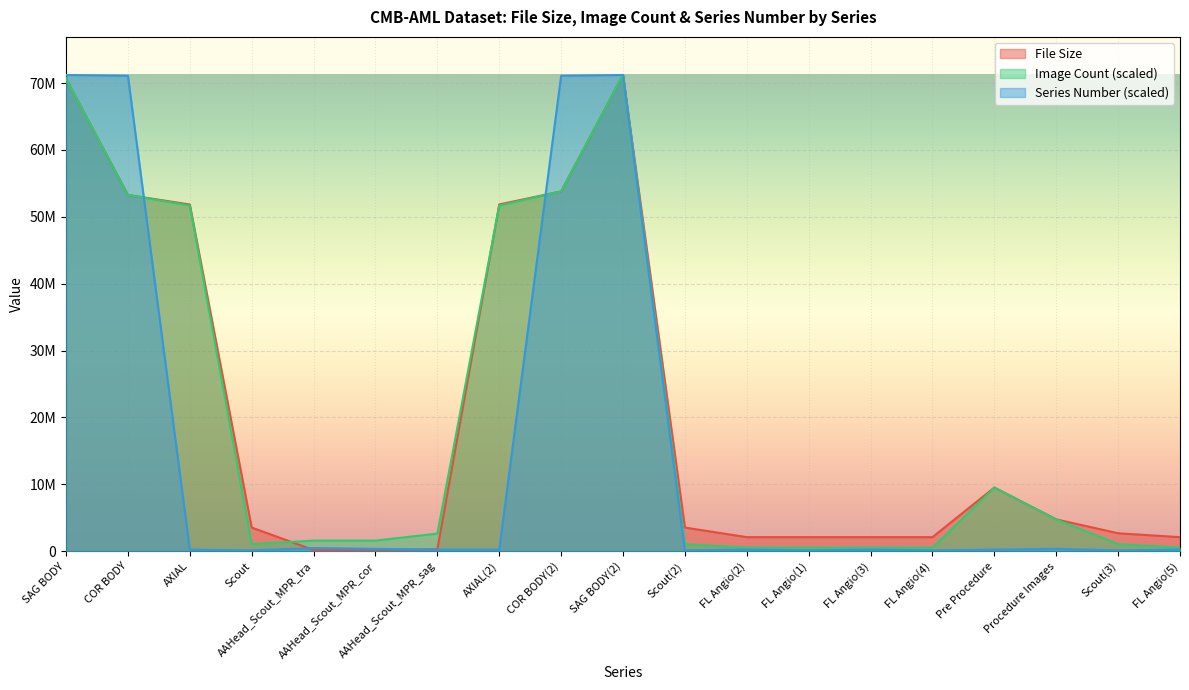

Reading left to right, what are all the values shown in this chart?

File Size: SAG BODY=70665568.0	COR BODY=53262758.0	AXIAL=51836120.0	Scout=3534112.0	AAHead_Scout_MPR_tra=175874.0	AAHead_Scout_MPR_cor=175866.0	AAHead_Scout_MPR_sag=291822.0	AXIAL(2)=51842588.0	COR BODY(2)=53794396.0	SAG BODY(2)=71198594.0	Scout(2)=3534244.0	FL Angio(2)=2099898.0	FL Angio(1)=2099900.0	FL Angio(3)=2099850.0	FL Angio(4)=2099852.0	Pre Procedure=9516256.0	Procedure Images=4757172.0	Scout(3)=2679316.0	FL Angio(5)=2099782.0
Image Count: SAG BODY=70671197.0	COR BODY=53267096.3	AXIAL=51684905.3	Scout=1054794.0	AAHead_Scout_MPR_tra=1582191.0	AAHead_Scout_MPR_cor=1582191.0	AAHead_Scout_MPR_sag=2636985.0	AXIAL(2)=51684905.3	COR BODY(2)=53794493.2	SAG BODY(2)=71198594.0	Scout(2)=1054794.0	FL Angio(2)=527397.0	FL Angio(1)=527397.0	FL Angio(3)=527397.0	FL Angio(4)=527397.0	Pre Procedure=9493145.9	Procedure Images=4746572.9	Scout(3)=1054794.0	FL Angio(5)=527397.0
Series Number: SAG BODY=71198594.0	COR BODY=71080323.9	AXIAL=236540.2	Scout=118270.1	AAHead_Scout_MPR_tra=473080.4	AAHead_Scout_MPR_cor=354810.3	AAHead_Scout_MPR_sag=236540.2	AXIAL(2)=236540.2	COR BODY(2)=71080323.9	SAG BODY(2)=71198594.0	Scout(2)=118270.1	FL Angio(2)=236540.2	FL Angio(1)=118270.1	FL Angio(3)=236540.2	FL Angio(4)=118270.1	Pre Procedure=236540.2	Procedure Images=354810.3	Scout(3)=118270.1	FL Angio(5)=236540.2